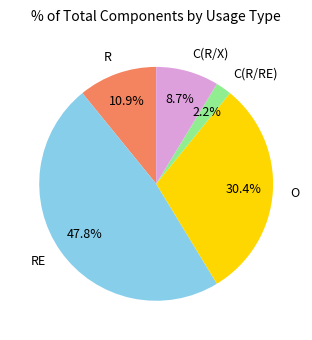

Rank the categories by value from highest to lowest.

RE, O, R, C(R/X), C(R/RE)